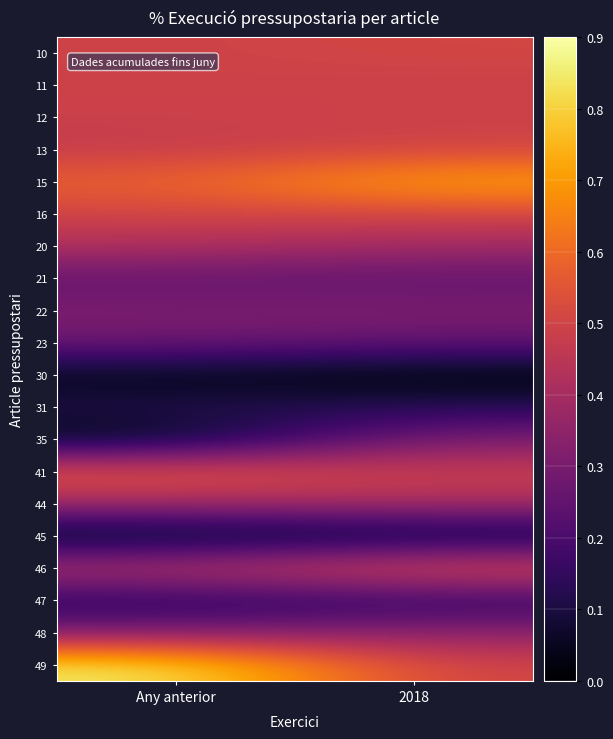

At how many categories does at least one series exceed 0?

2